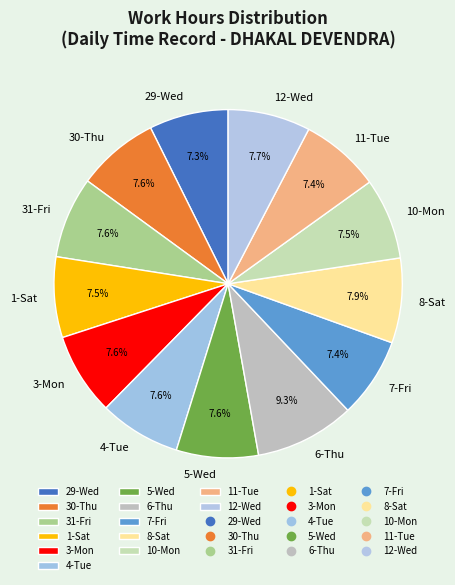

Is there any slice that represents more than half of the pie?

No